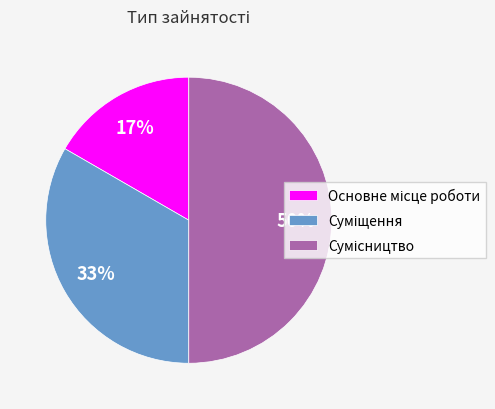

To the nearest percent, what is the difference between the largest and smallest slice percentages?

33%